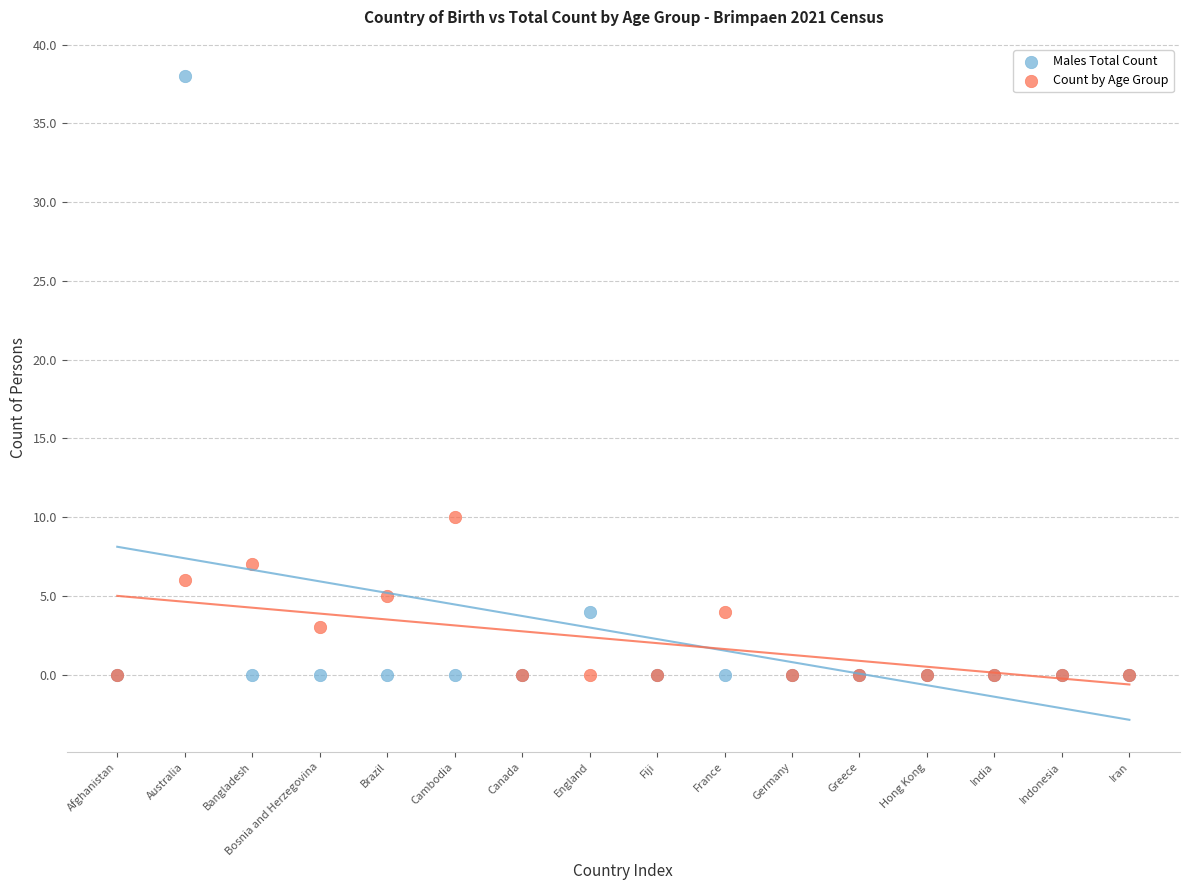

In the Males Total Count series, what Y value is closest to 19?

4